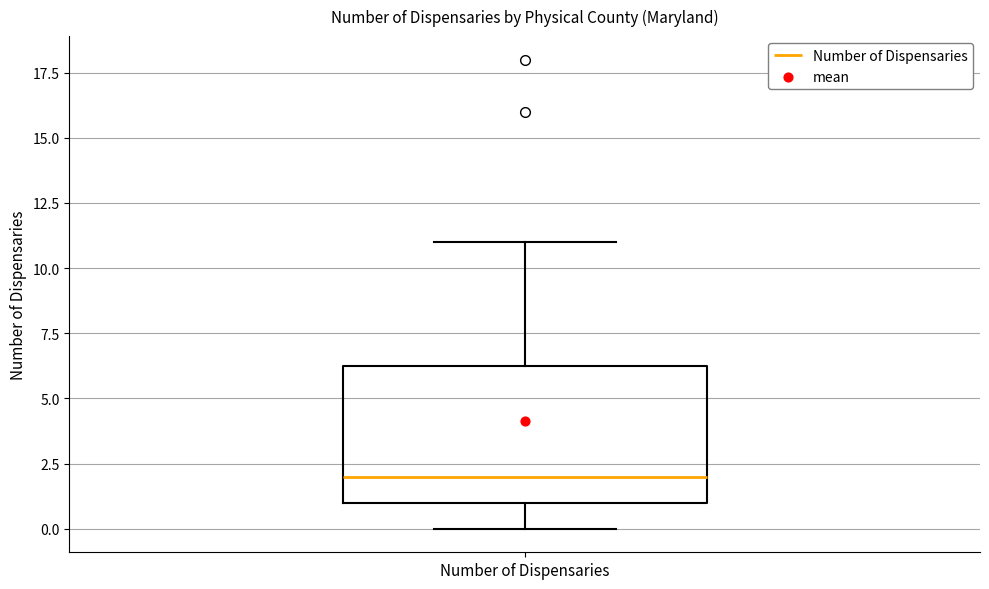

Transcribe this box plot: give where the median line is, the range the box spans, and where the two whiskers end, as read against the y-axis. The values are not printed on the chart, so give them approximately, as read against the axis.

median 2.0, box 1.0 to 6.5, whiskers 0.0 to 11.0